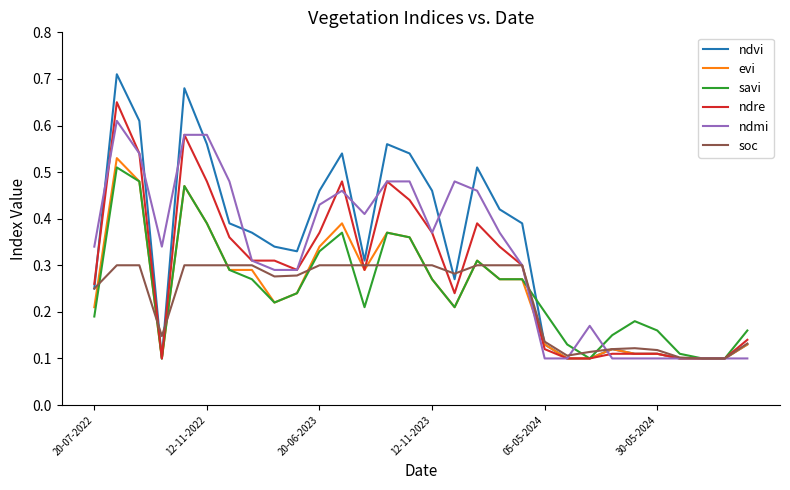

How many lines are shown in the chart?

6